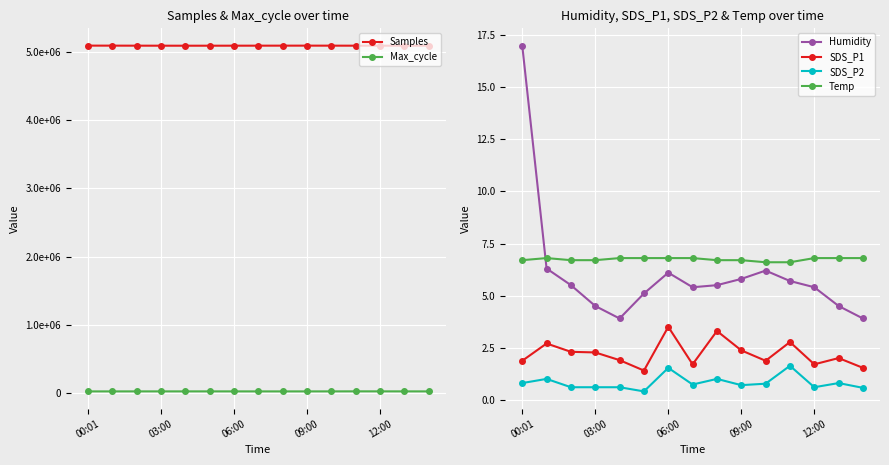

What is the minimum value shown in the chart?

0.4